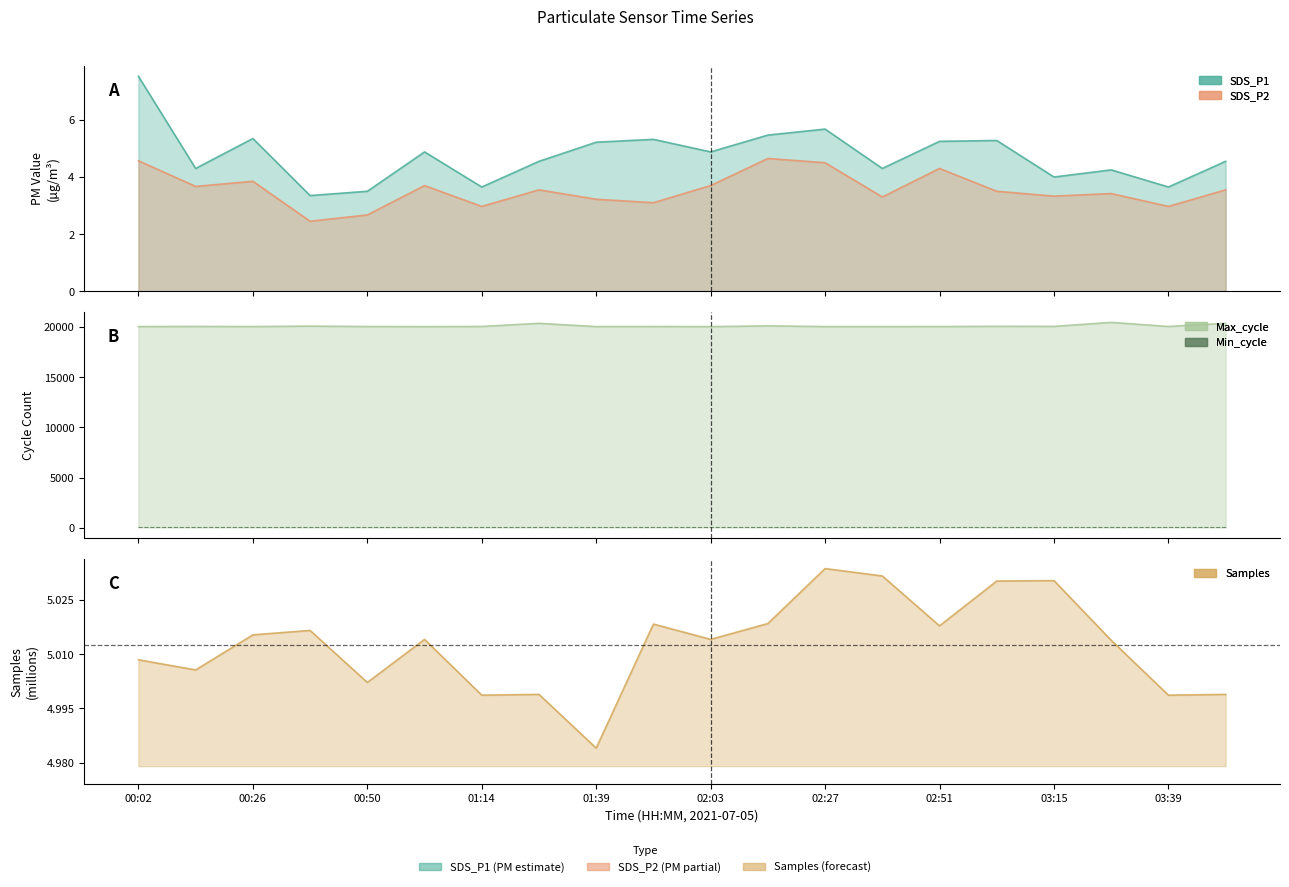

Which series has the widest spread of values?

Max_cycle